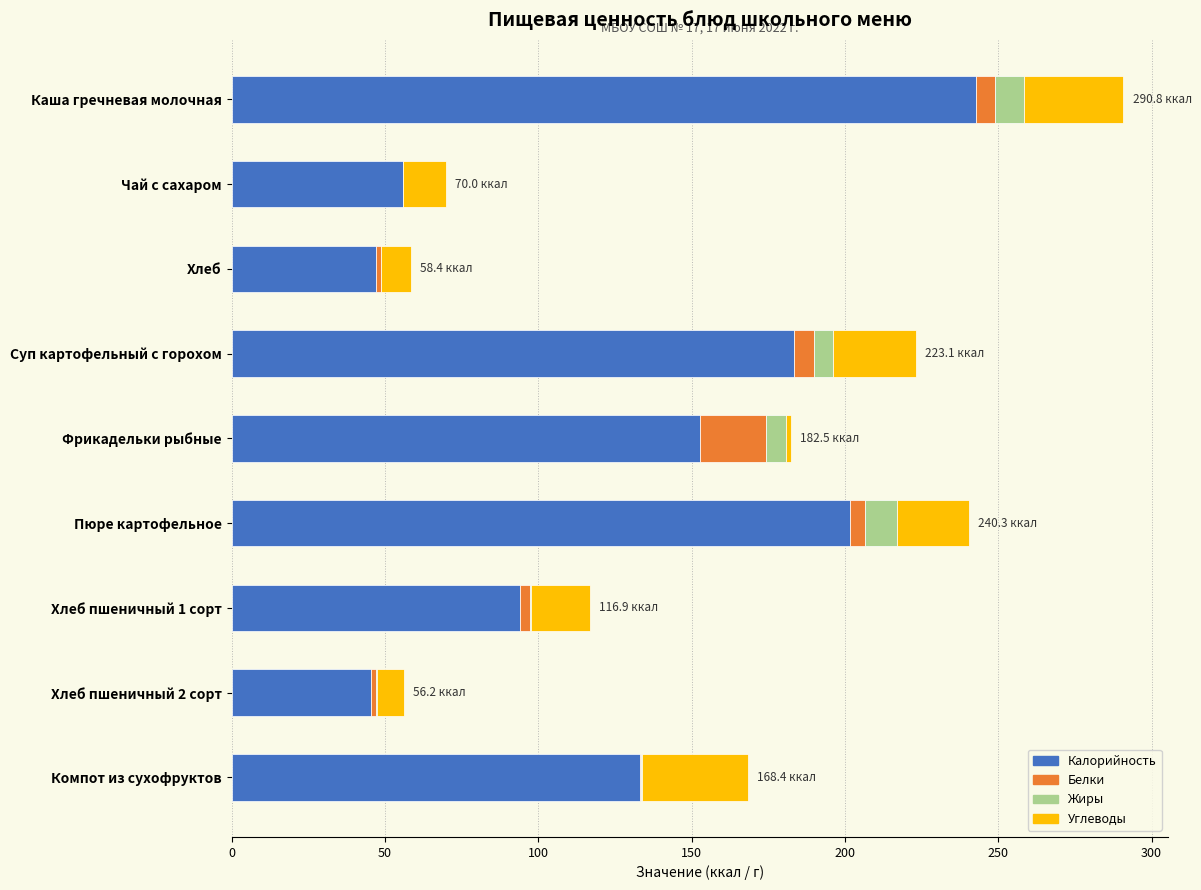

At which label does Калорийность reach its peak?

Каша гречневая молочная